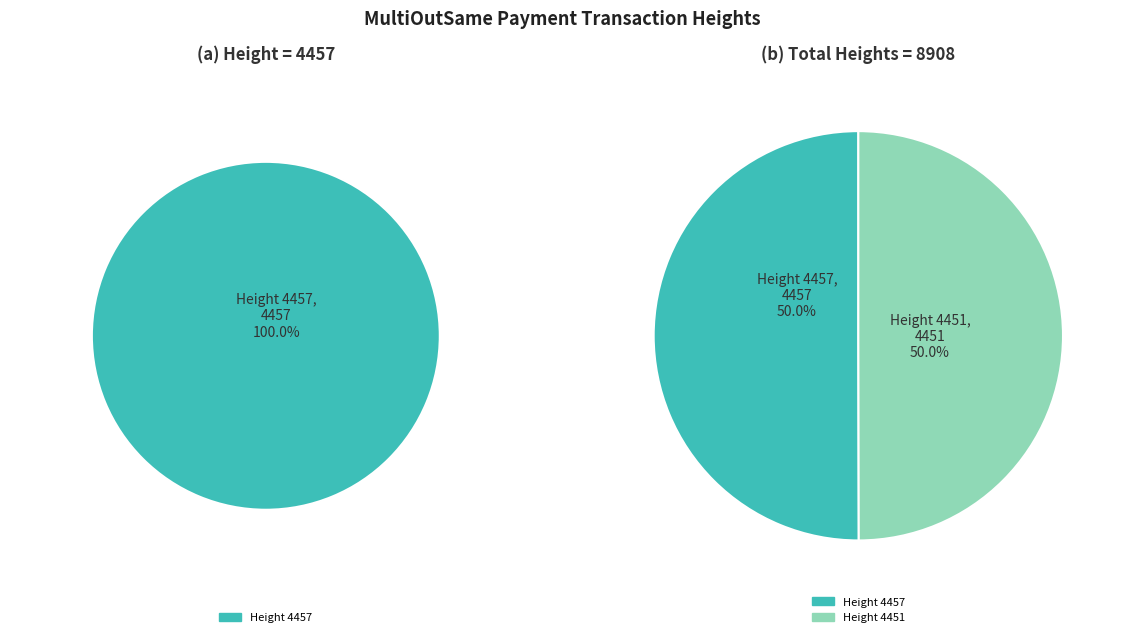

The 4451 slice represents 50% of the pie. True or false?

True